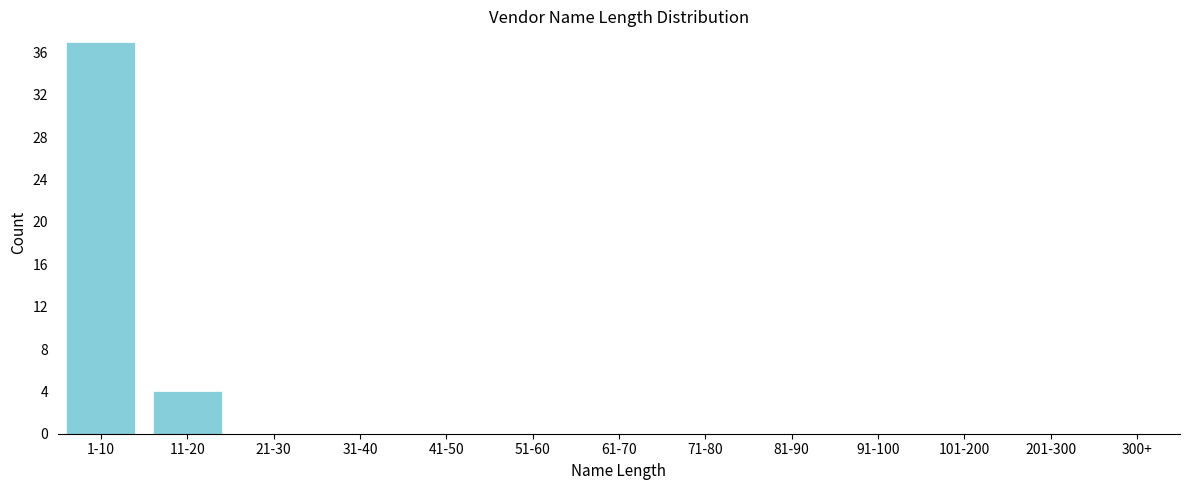

Reading right to left, extract all data points from this chart.

300+=0	201-300=0	101-200=0	91-100=0	81-90=0	71-80=0	61-70=0	51-60=0	41-50=0	31-40=0	21-30=0	11-20=4	1-10=37